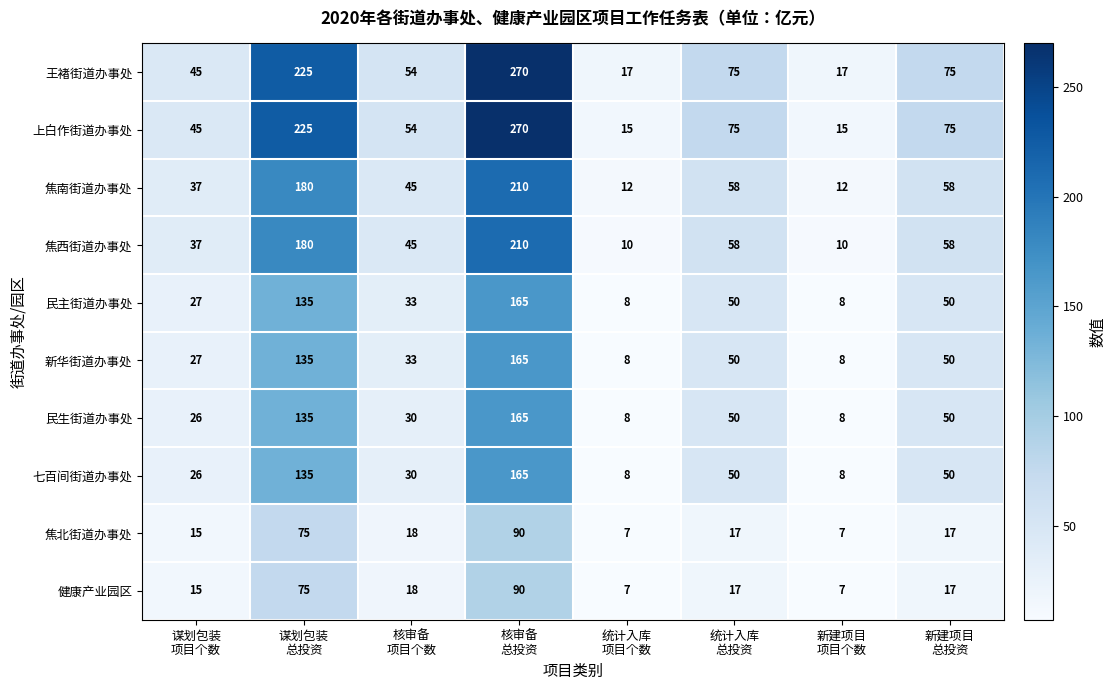

What is the greatest value displayed?

270